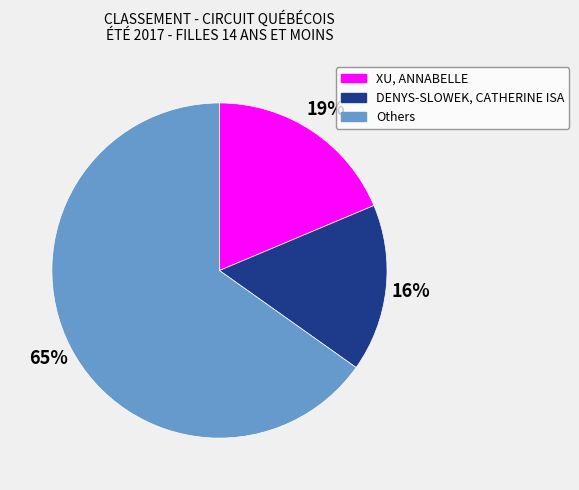

What is the largest slice in the pie chart?

Others